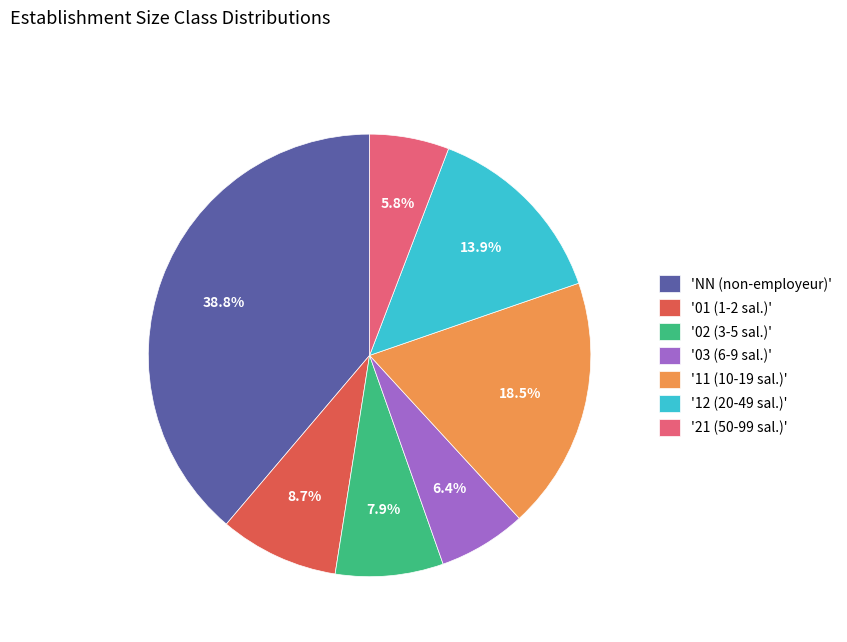

What is the ratio of the value at 'NN (non-employeur)' to the value at '02 (3-5 sal.)'?

4.9